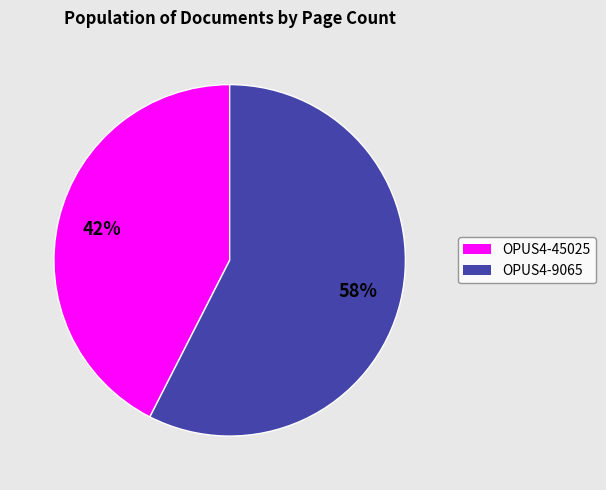

True or false: OPUS4-45025 accounts for 42% of the total.

True